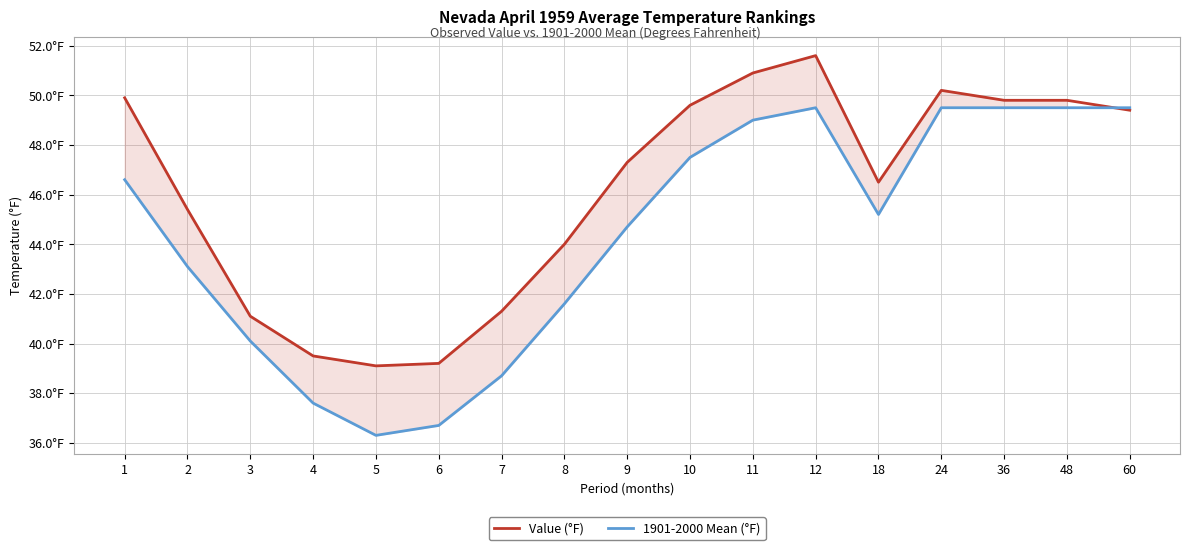

True or false: Value (°F) has a value of 39.2 at 6.

True